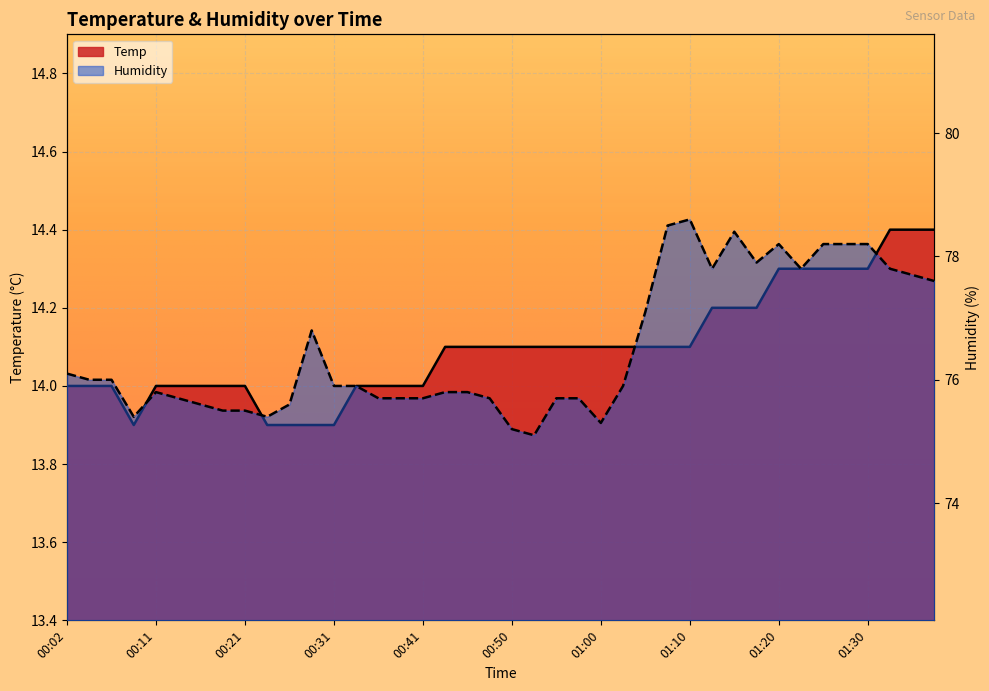

What is the approximate value of Temp at 00:55?

14.1